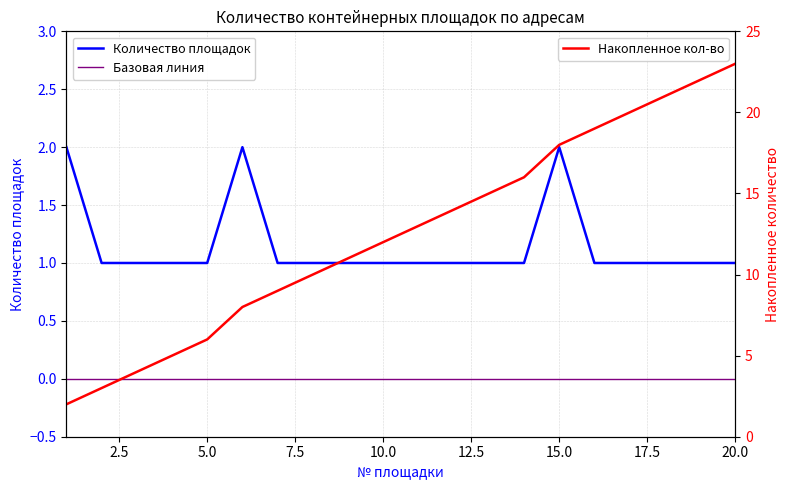

Does the chart have visible grid lines?

Yes